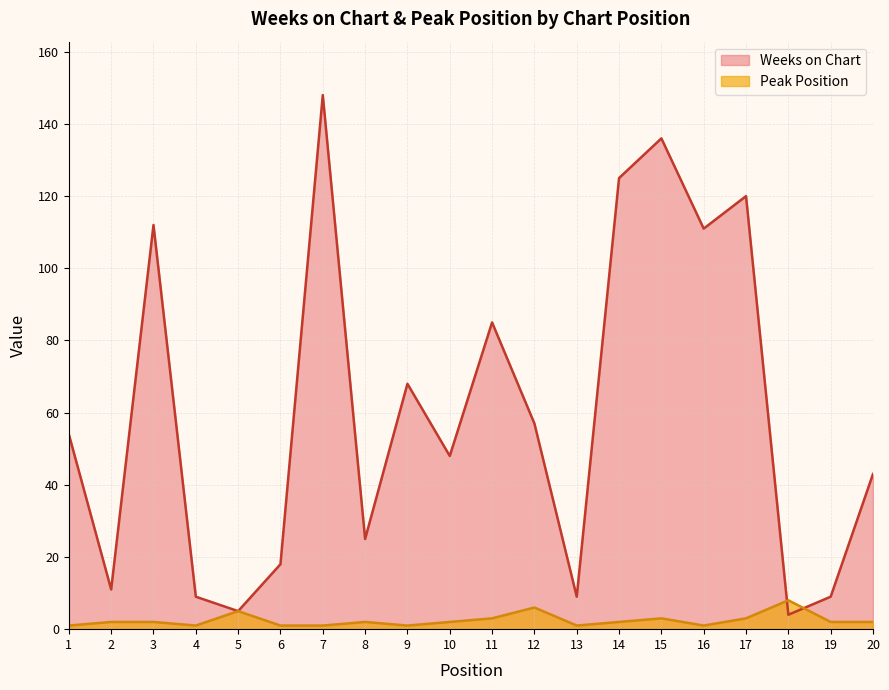

How many intersections are there between Weeks on Chart and Peak Position?

2